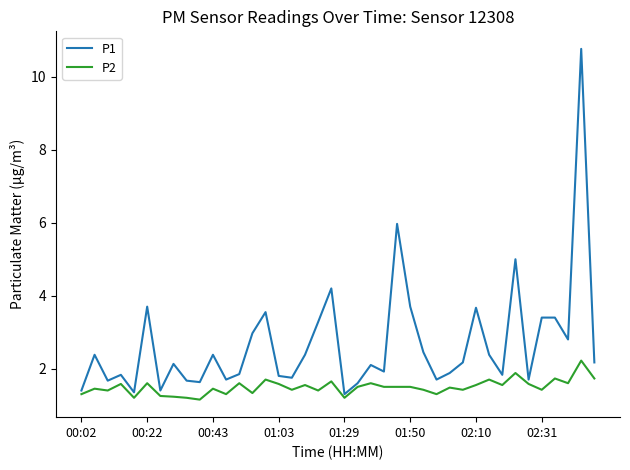

True or false: P1 and P2 intersect in this chart.

False